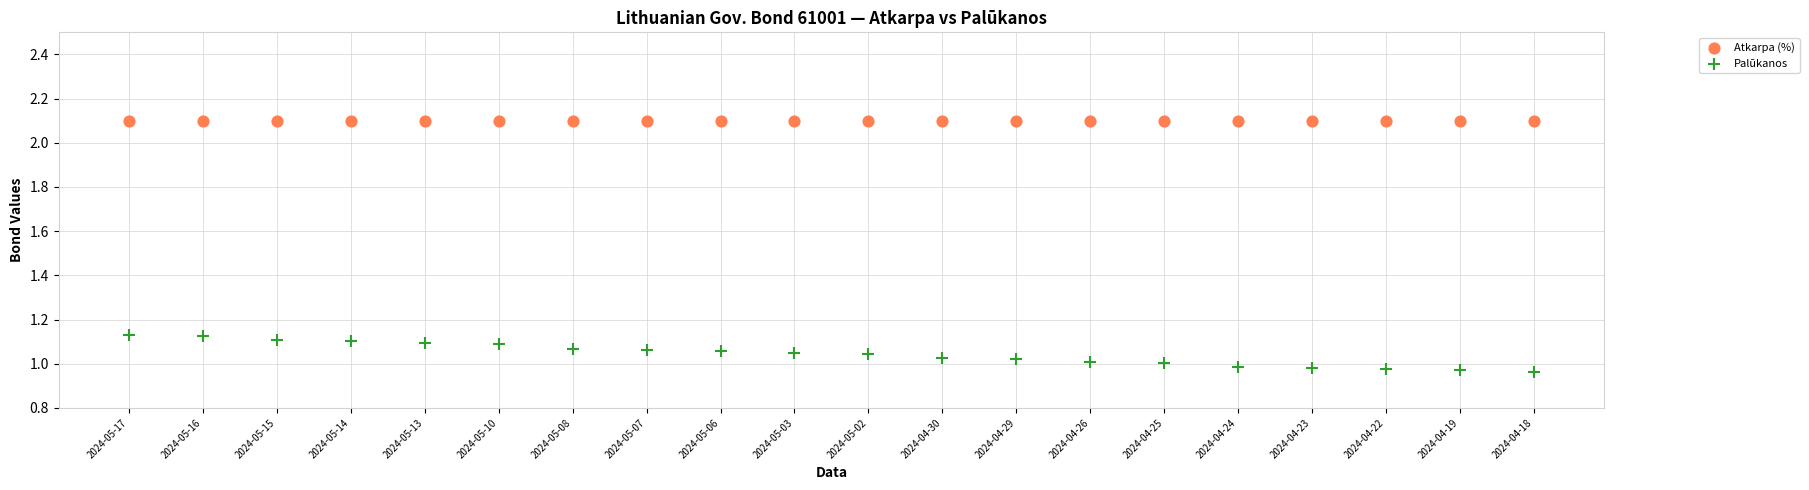

Which series contains the lowest Y value?

Palūkanos